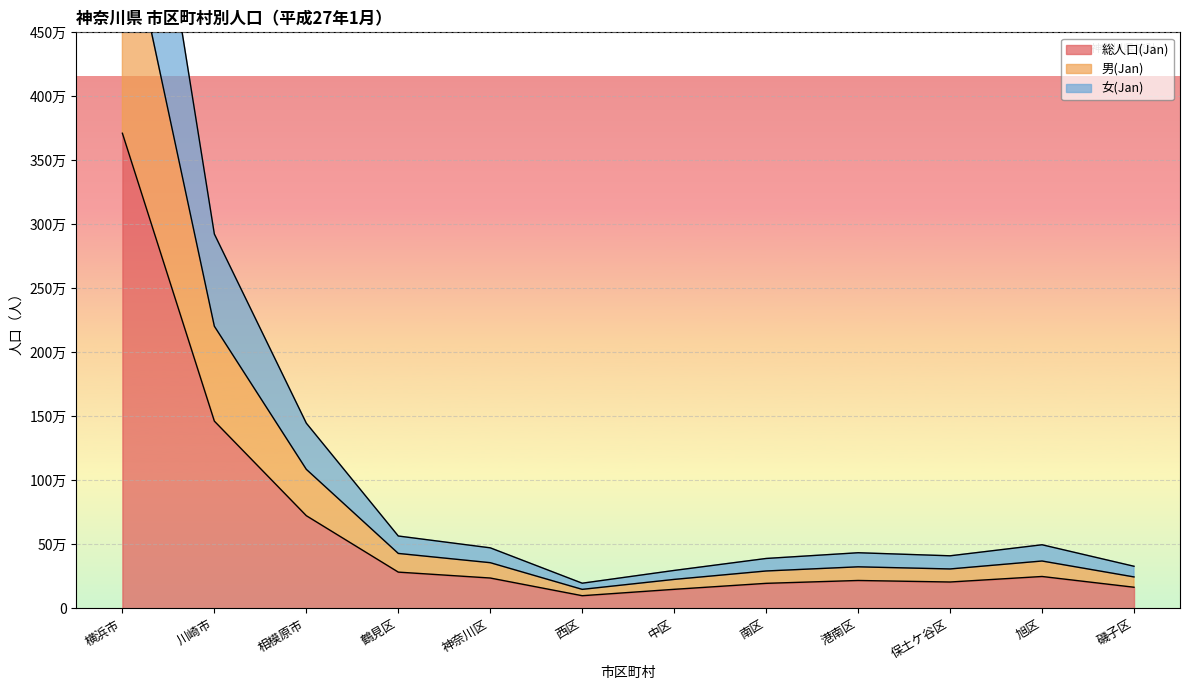

Where does the 男(Jan) series first go above 355780?

横浜市